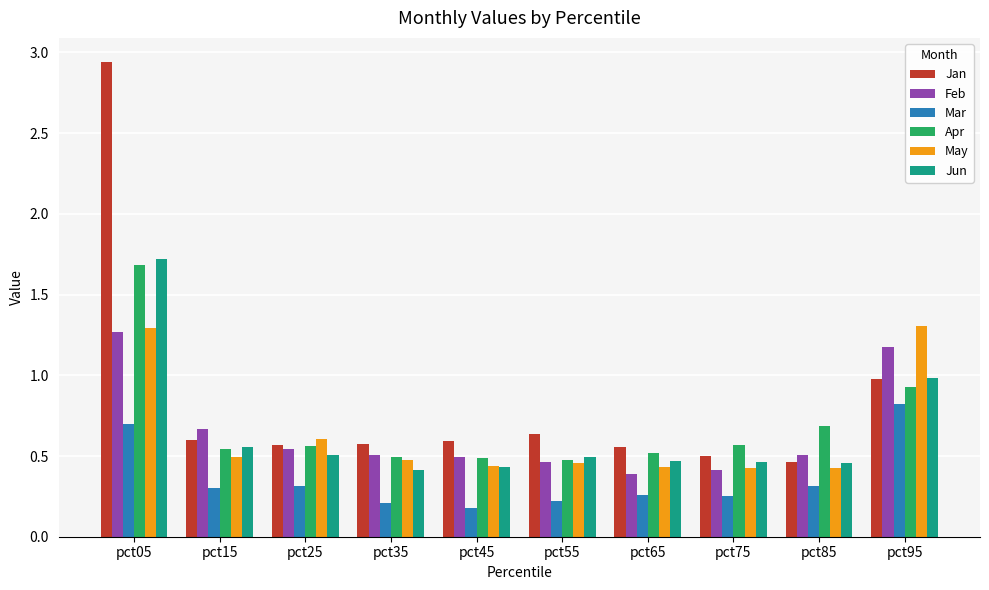

List the series in order of their peak value, lowest first.

Mar, Feb, May, Apr, Jun, Jan